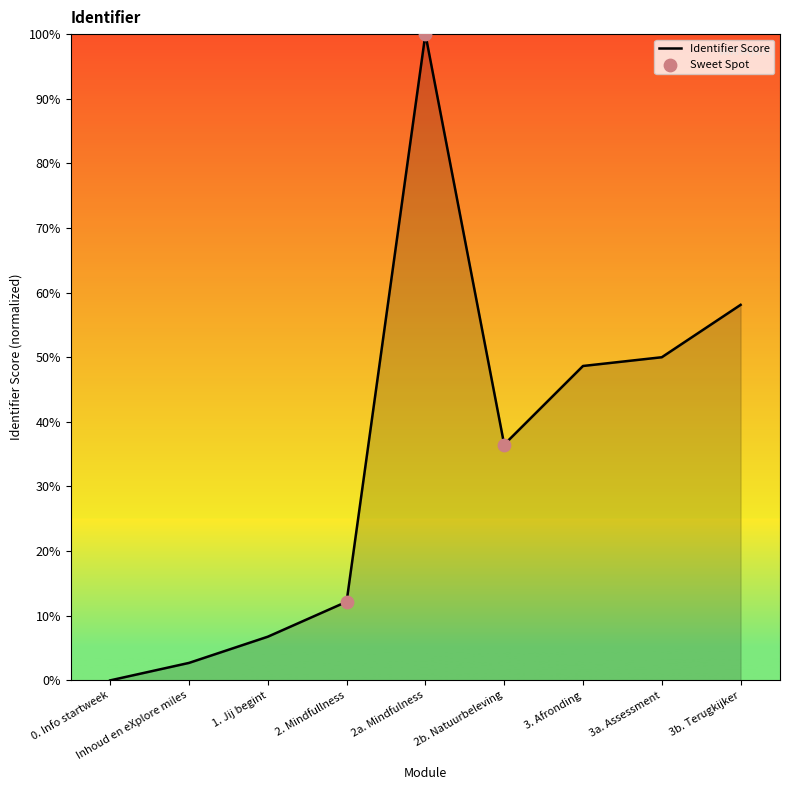

Which has a higher value, 3b. Terugkijker or 2. Mindfullness?

3b. Terugkijker